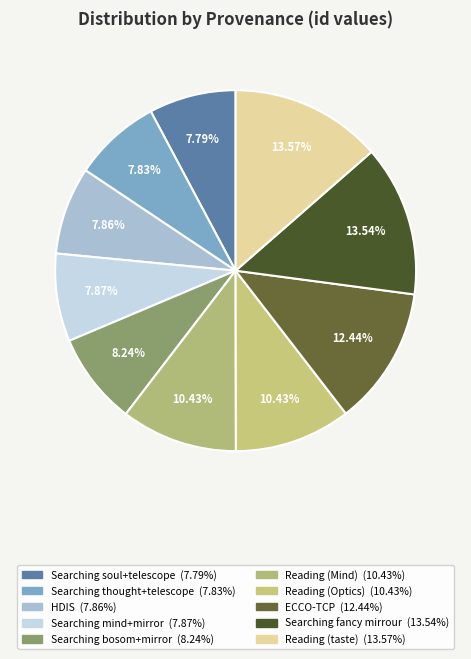

True or false: Reading (taste) accounts for 14% of the total.

True